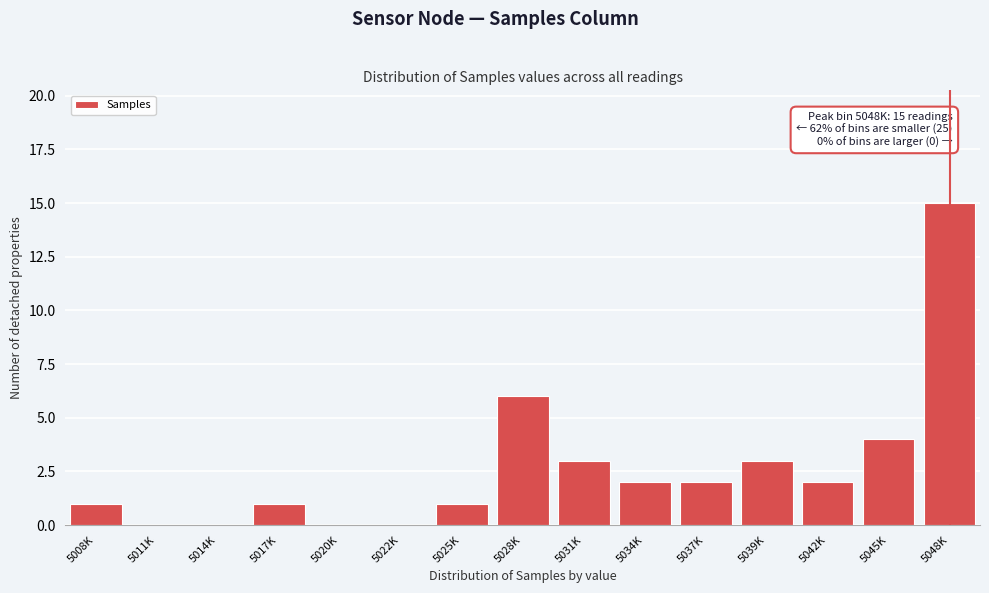

Reading right to left, list all the values displayed in this chart.

5048K=15	5045K=4	5042K=2	5039K=3	5037K=2	5034K=2	5031K=3	5028K=6	5025K=1	5022K=0	5020K=0	5017K=1	5014K=0	5011K=0	5008K=1